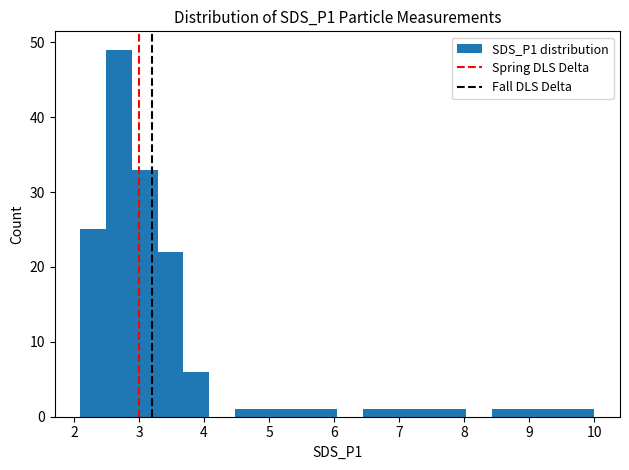

Read against the x-axis, roughly where is the centre of the tallest bar?

2.7